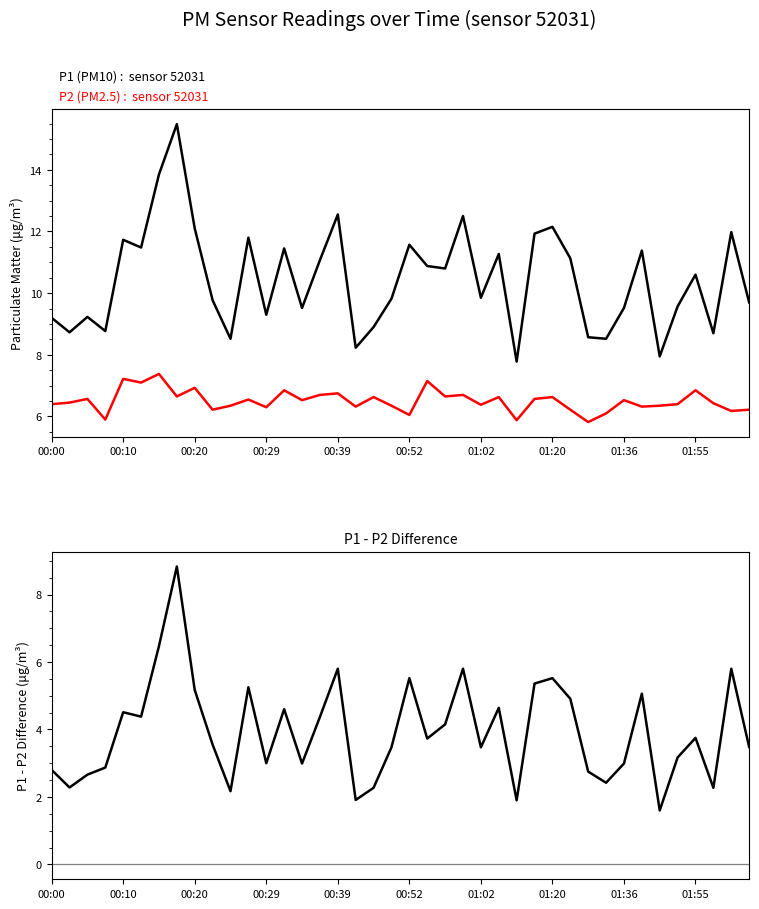

What is the sum of the P1 - P2 values at 13 and 00:20?

7.3